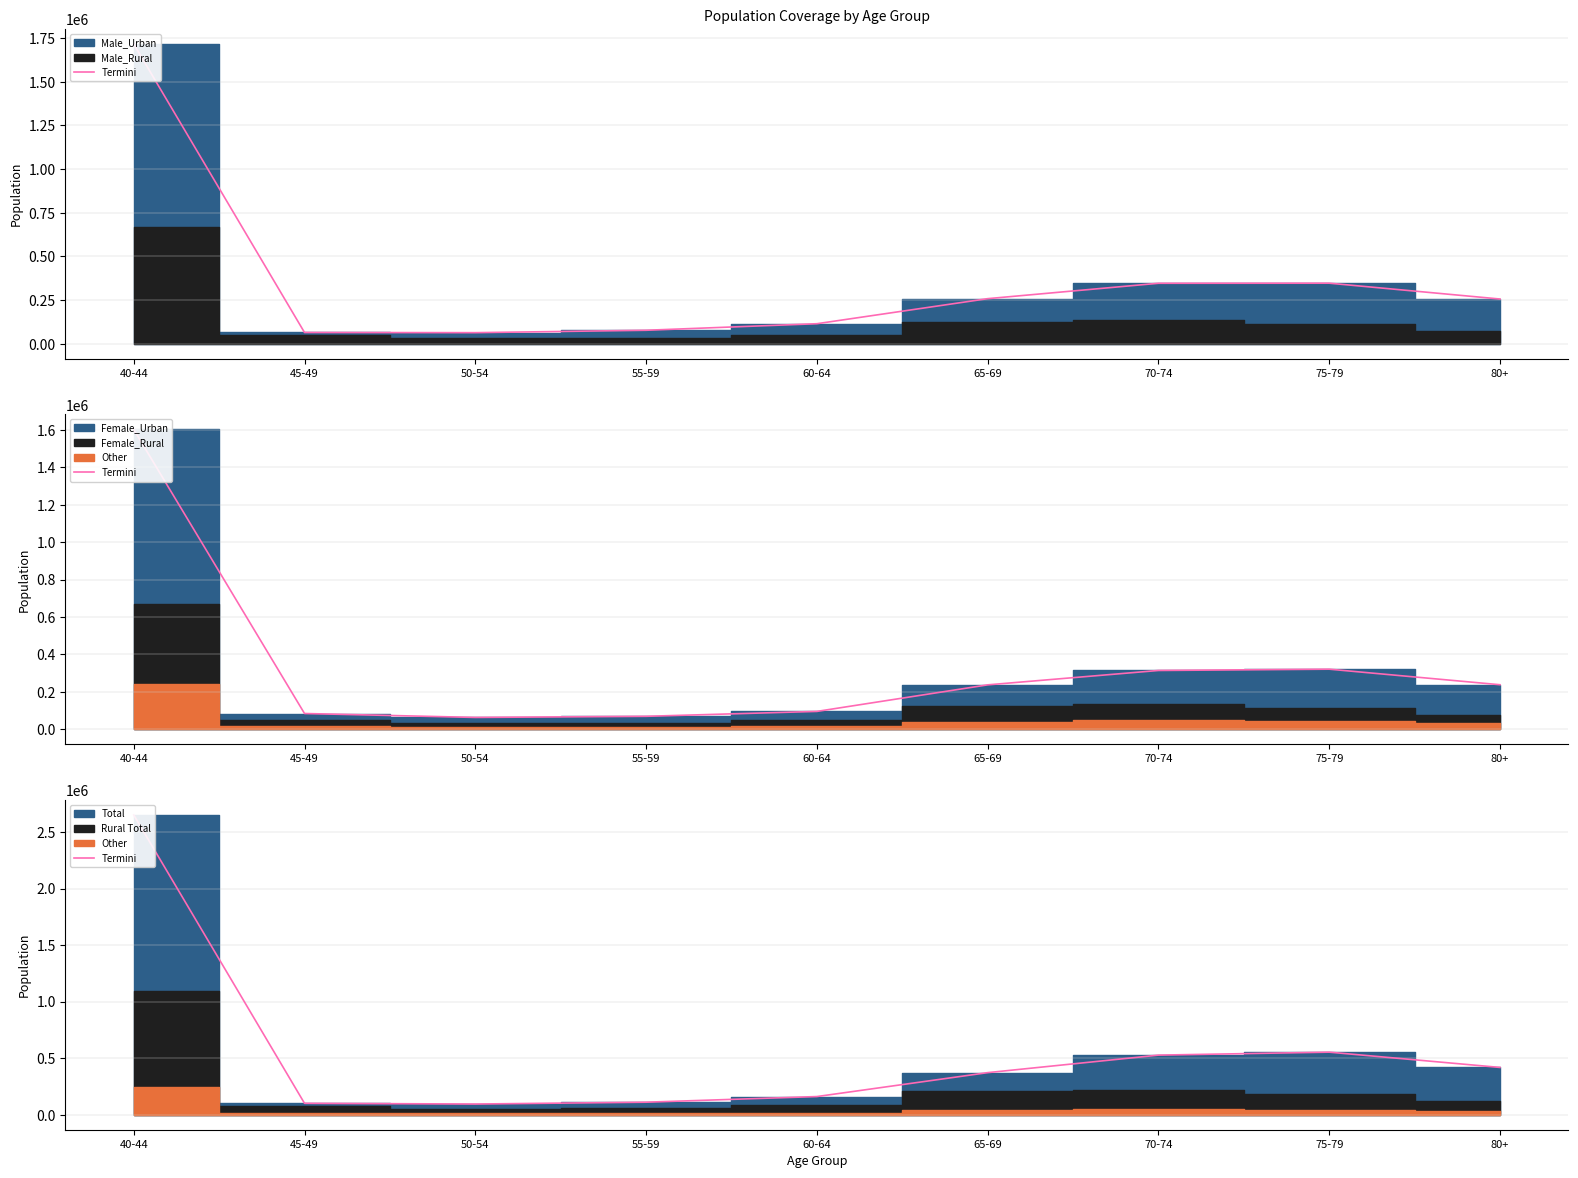

What is the greatest value displayed?

2650887